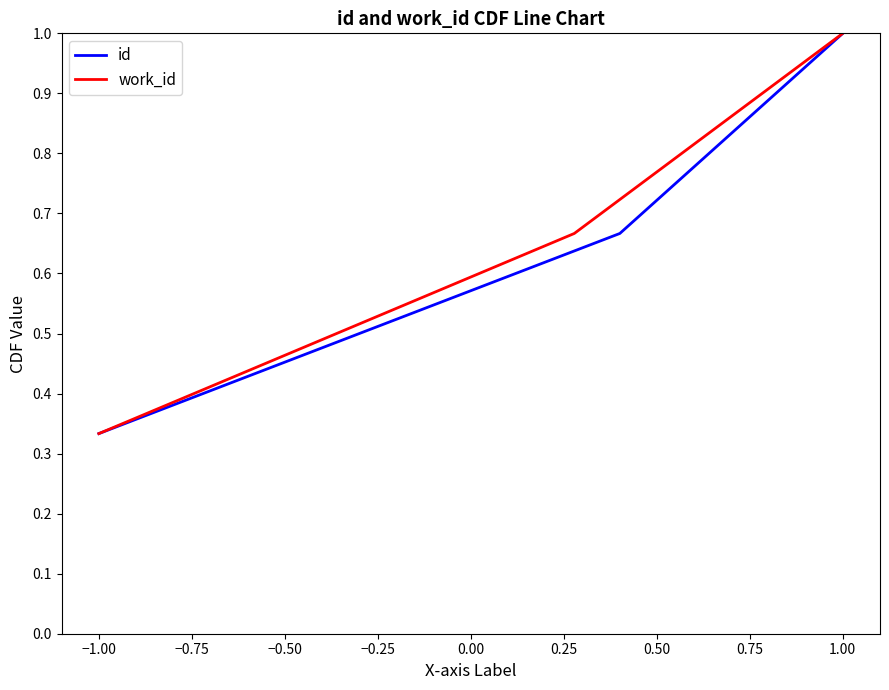

Which category has the highest value in the id series?

1.00